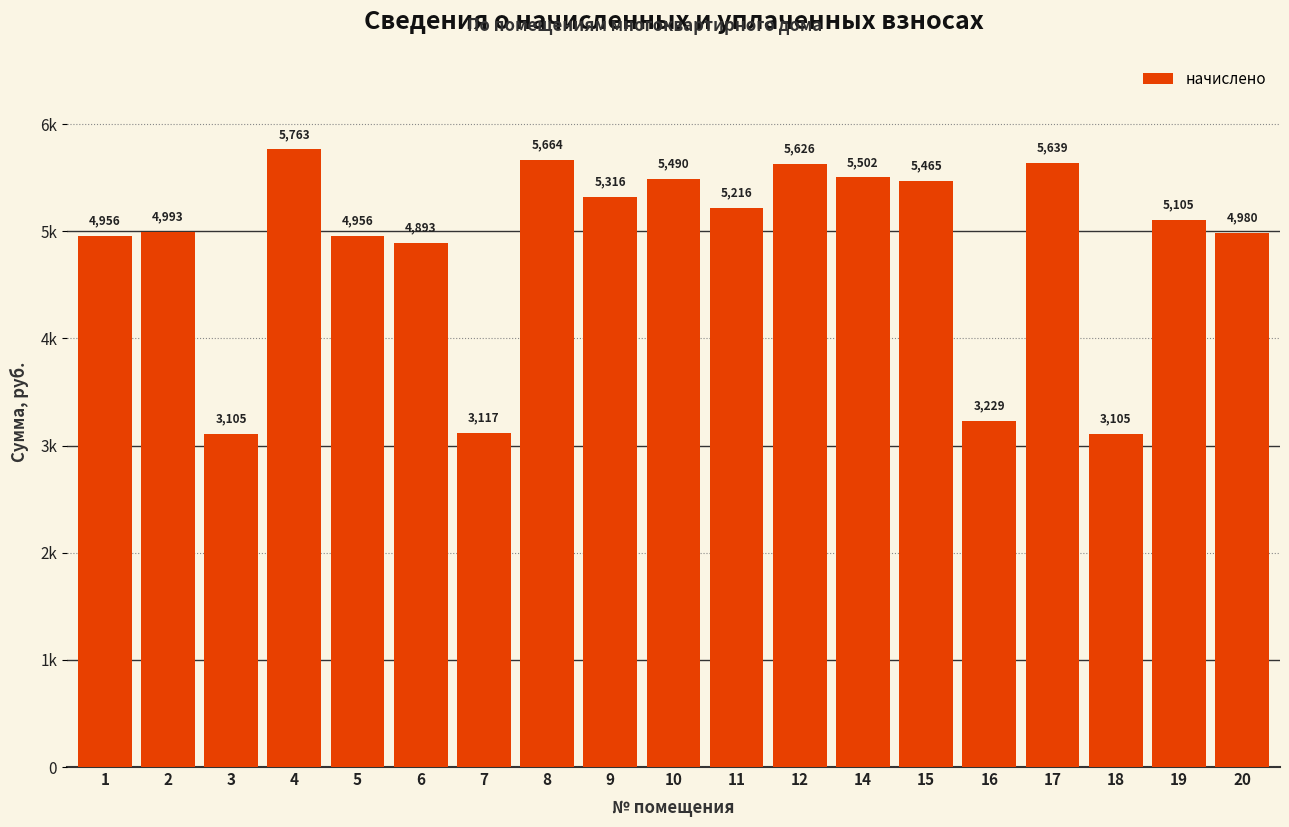

True or false: the data shows 5216.4 at 11.

True